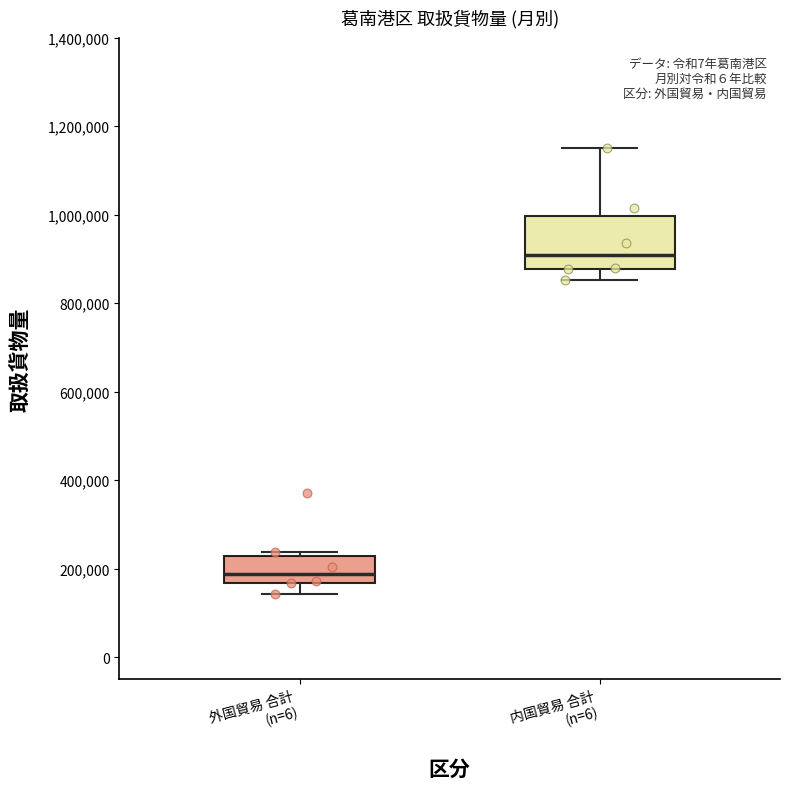

Which box has the lowest median line?

外国貿易 合計 (n=6)